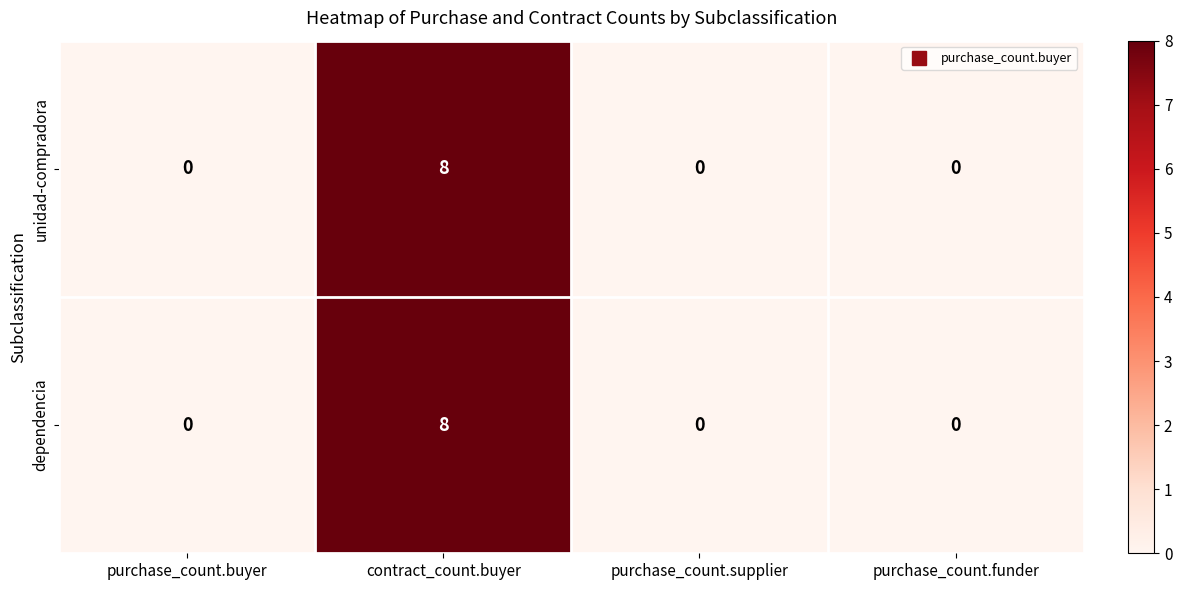

How many data points in unidad-compradora are above 0?

1